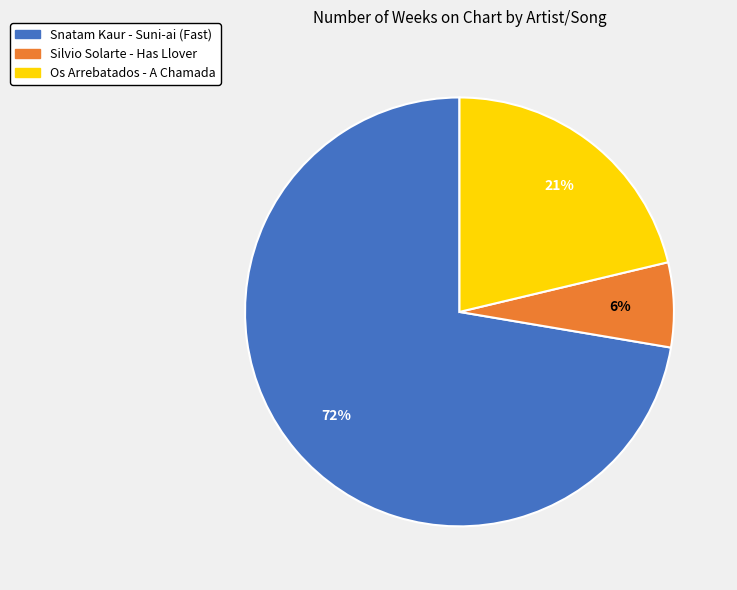

True or false: Os Arrebatados - A Chamada accounts for 21% of the total.

True